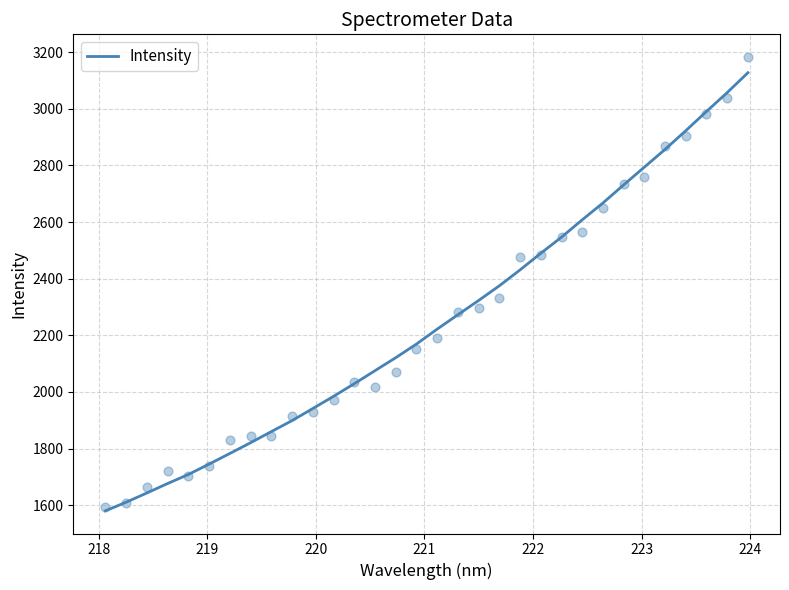

What is the maximum value for Intensity?

3127.5